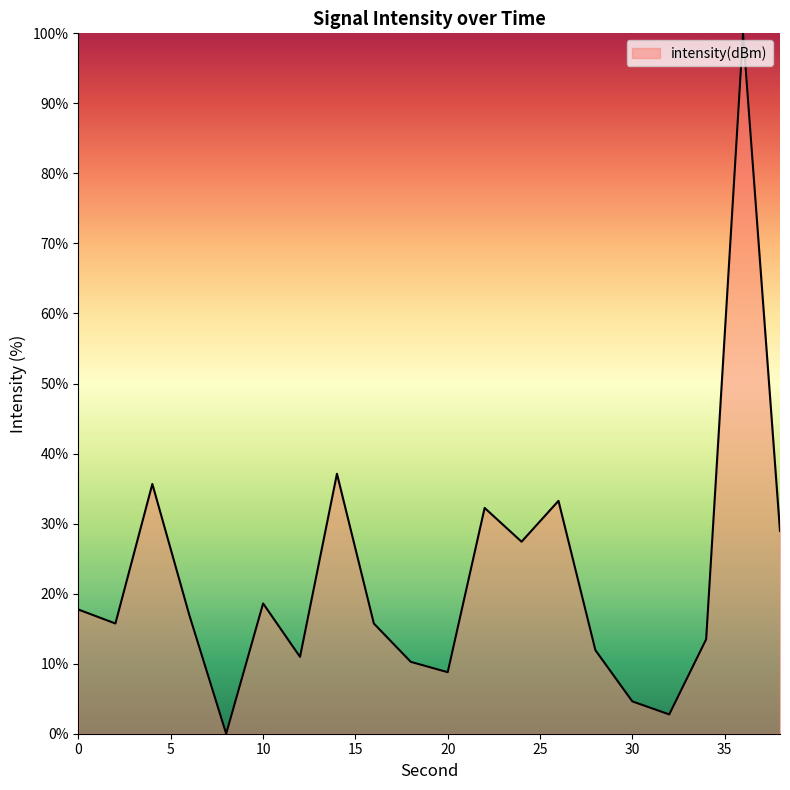

What is the difference between the maximum and minimum values?

100.0